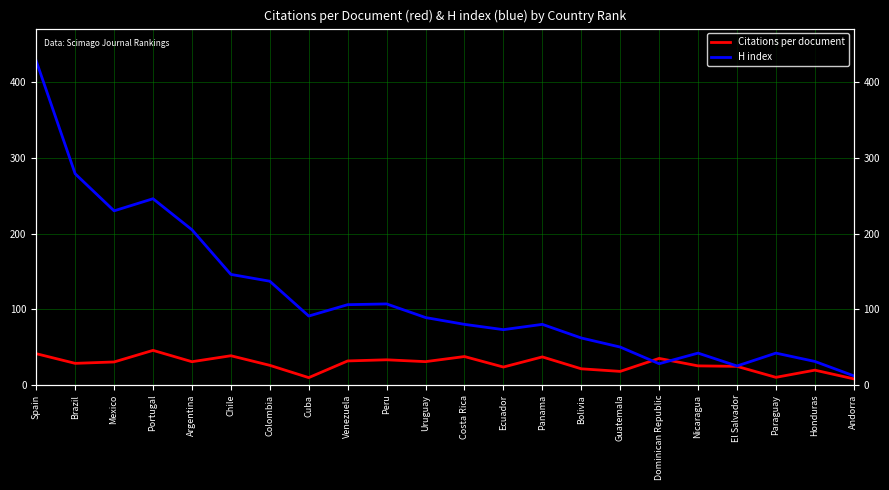

What is the value of the Citations per document point at the 13th from the left?

23.6